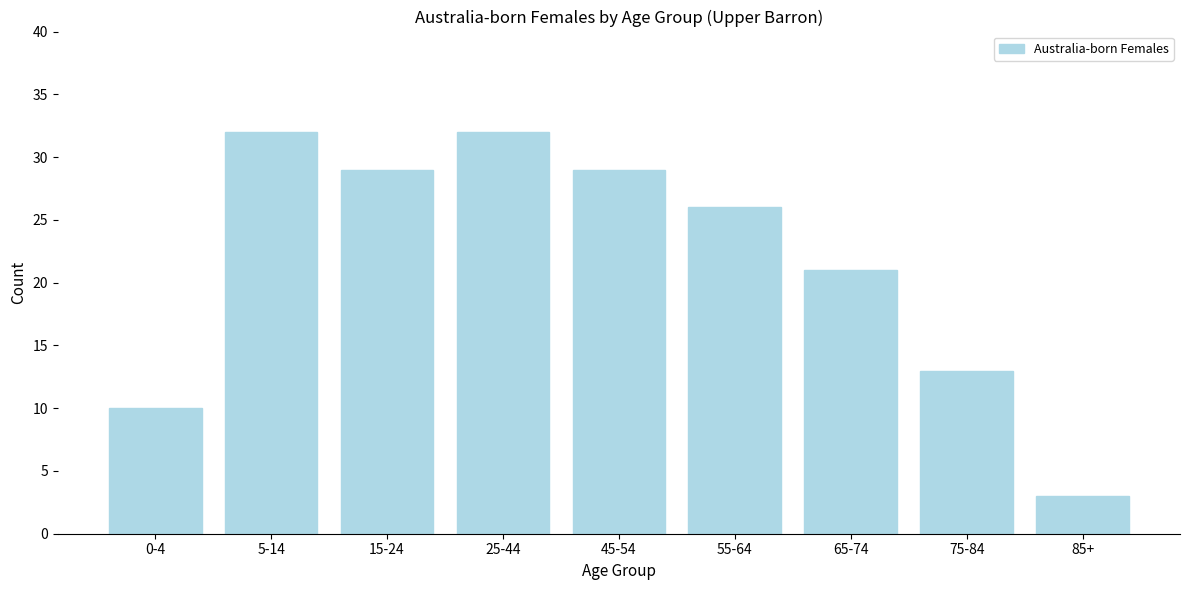

Reading right to left, what are all the values shown in this chart?

3	13	21	26	29	32	29	32	10